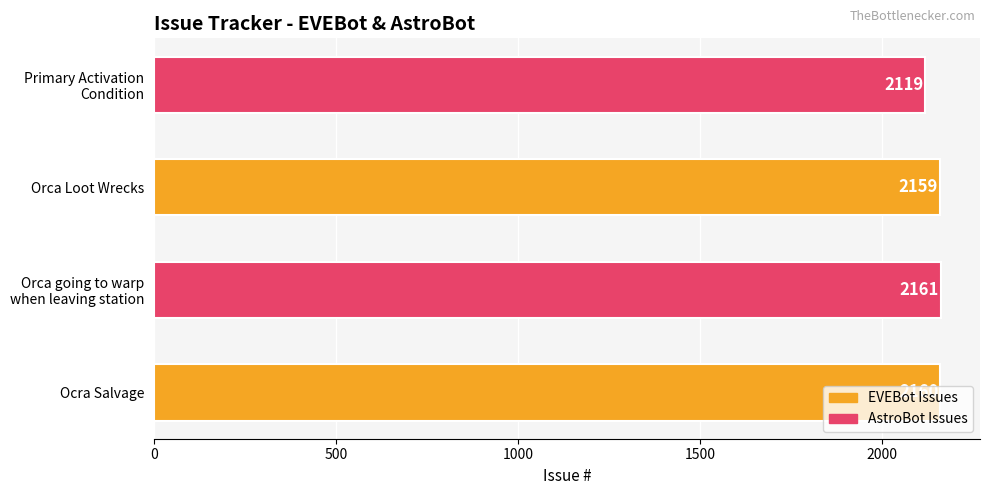

What is the minimum value shown in the chart?

2119